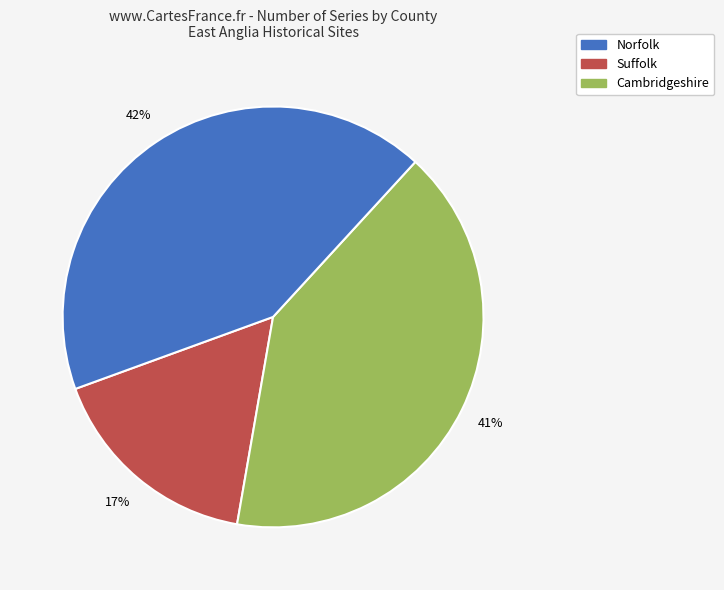

Is there any slice that represents more than half of the pie?

No